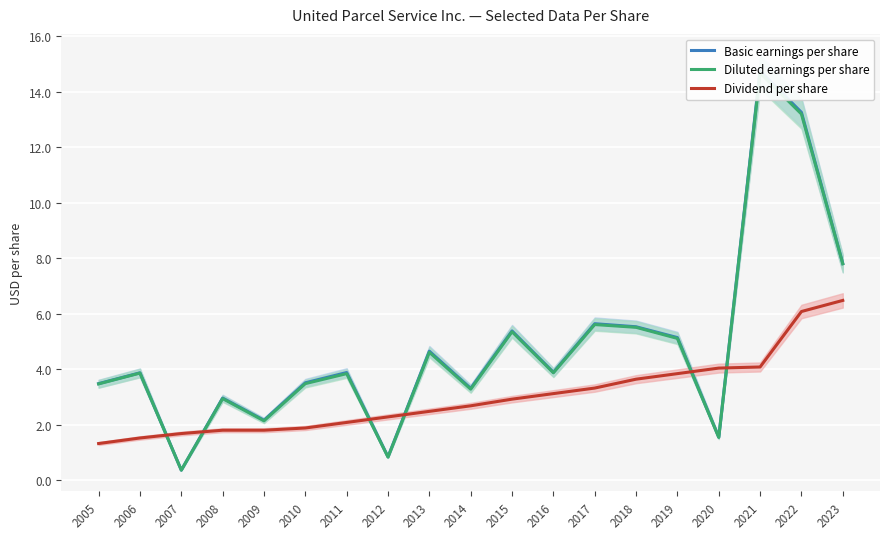

Reading left to right, what are all the values shown in this chart?

Basic earnings per share: 3.5	3.9	0.4	3.0	2.2	3.5	3.9	0.8	4.7	3.3	5.4	3.9	5.6	5.5	5.1	1.6	14.8	13.3	7.8
Diluted earnings per share: 3.5	3.9	0.4	2.9	2.1	3.5	3.8	0.8	4.6	3.3	5.3	3.9	5.6	5.5	5.1	1.5	14.7	13.2	7.8
Dividend per share: 1.3	1.5	1.7	1.8	1.8	1.9	2.1	2.3	2.5	2.7	2.9	3.1	3.3	3.6	3.8	4.0	4.1	6.1	6.5